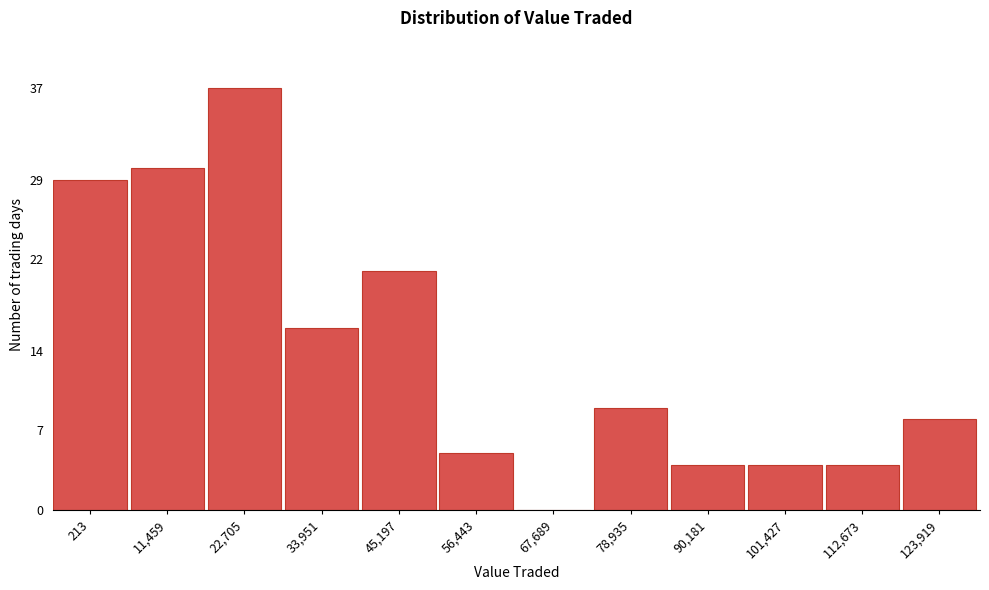

Reading right to left, transcribe all the data shown in this chart.

123,919=8	112,673=4	101,427=4	90,181=4	78,935=9	67,689=0	56,443=5	45,197=21	33,951=16	22,705=37	11,459=30	213=29